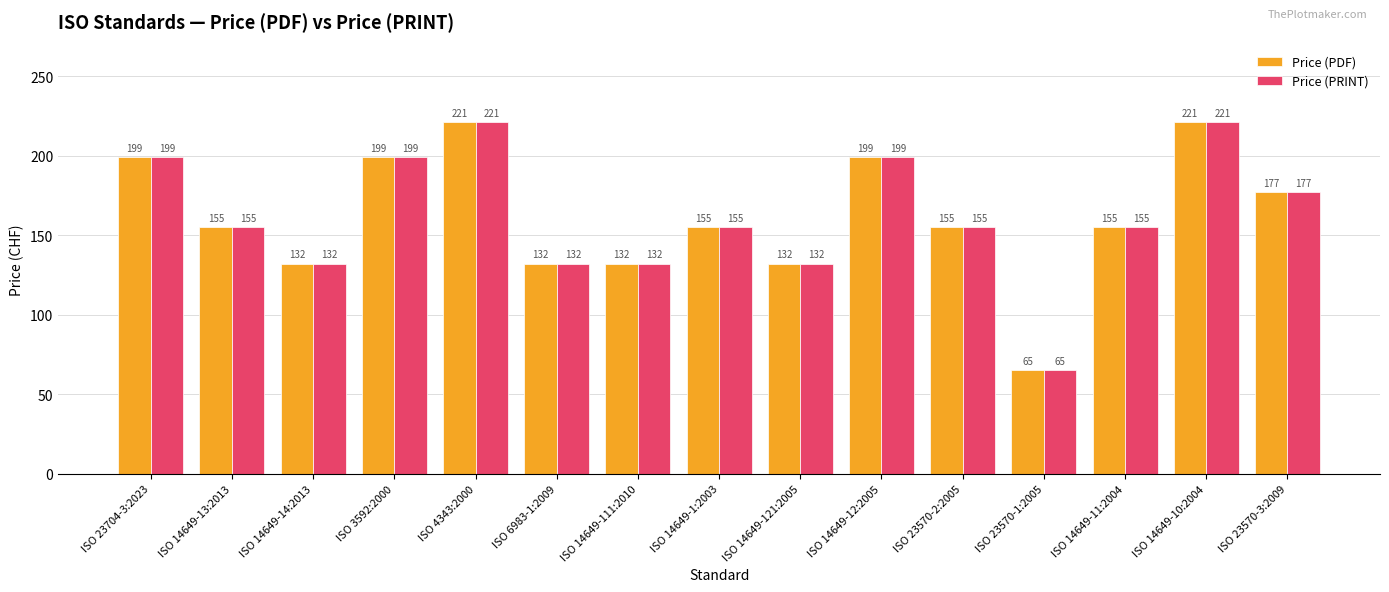

Where does the Price (PDF) series first go above 155?

ISO 23704-3:2023